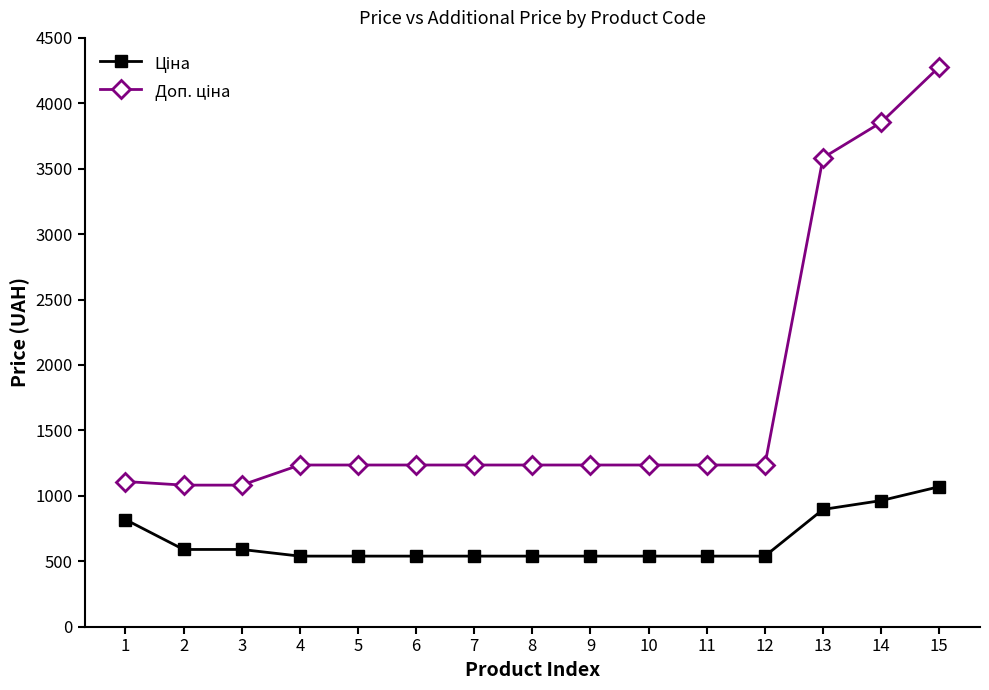

What is the spread (max minus min) of values at 2?

491.7